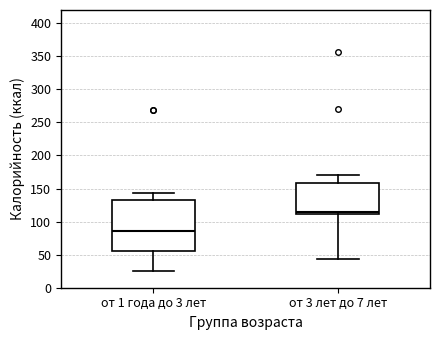

Reading left to right, read every box against the y-axis: the position of its median line, the range the box covers, and the ends of its whiskers. The values are not printed on the chart, so give them approximately, as read against the axis.

от 1 года до 3 лет: median 85, box 55 to 135, whiskers 25 to 145
от 3 лет до 7 лет: median 115, box 110 to 160, whiskers 45 to 170